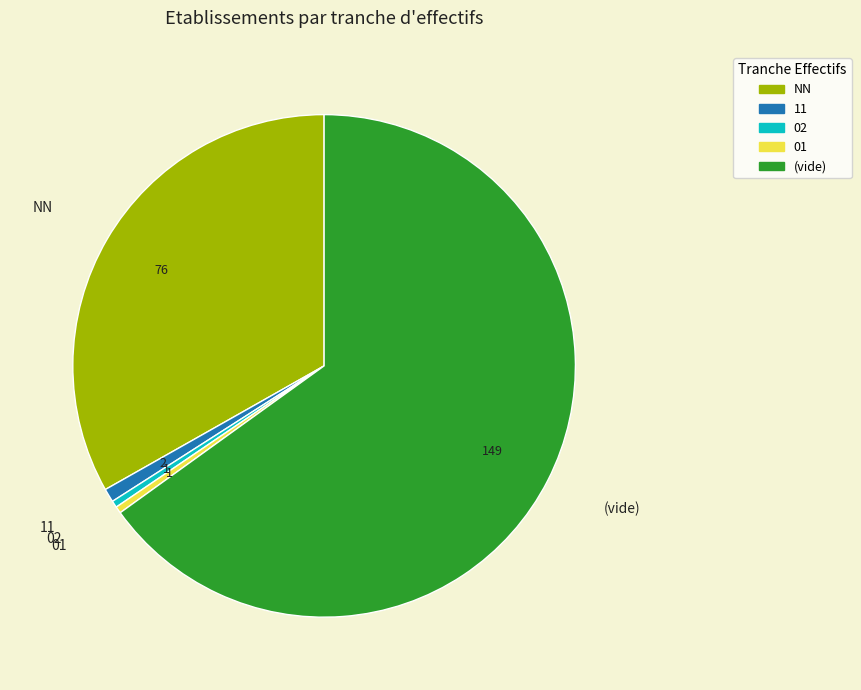

What is the ratio of the value at NN to the value at (vide)?

0.5